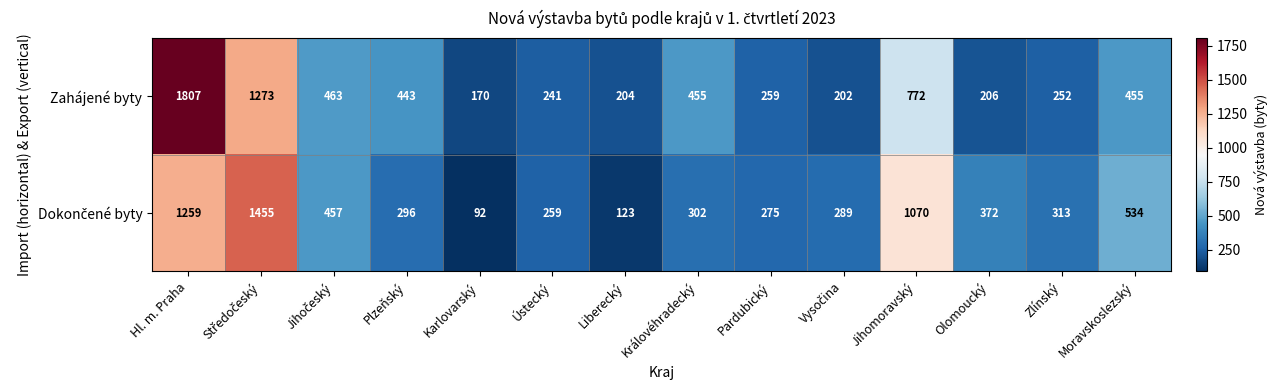

Which series has the largest range (max minus min)?

Zahájené byty